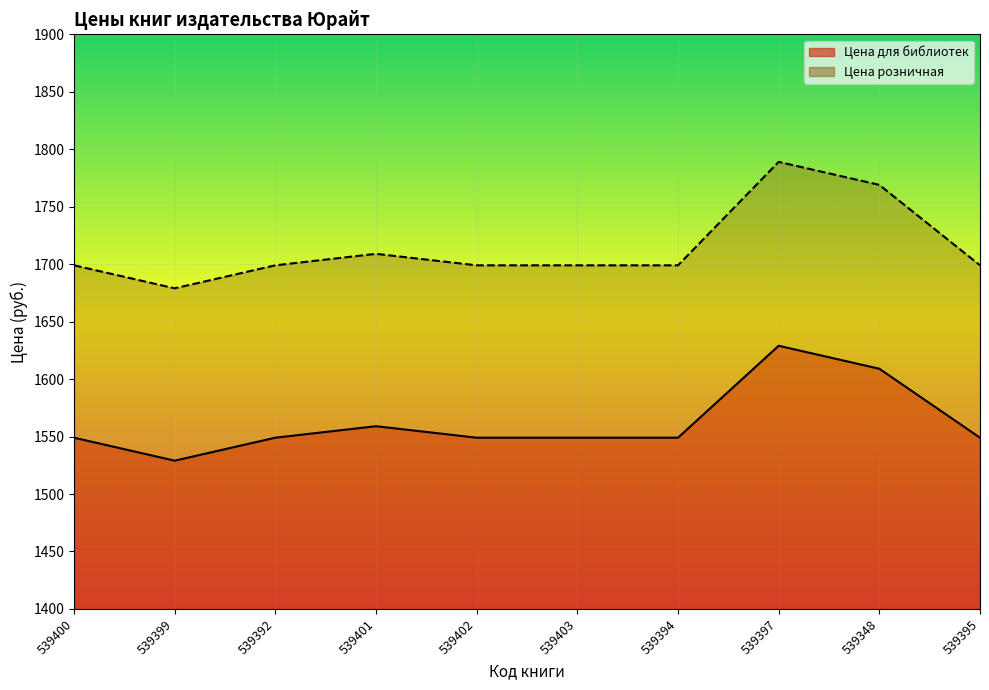

True or false: Цена для библиотек has a value of 1549 at 539392.

True